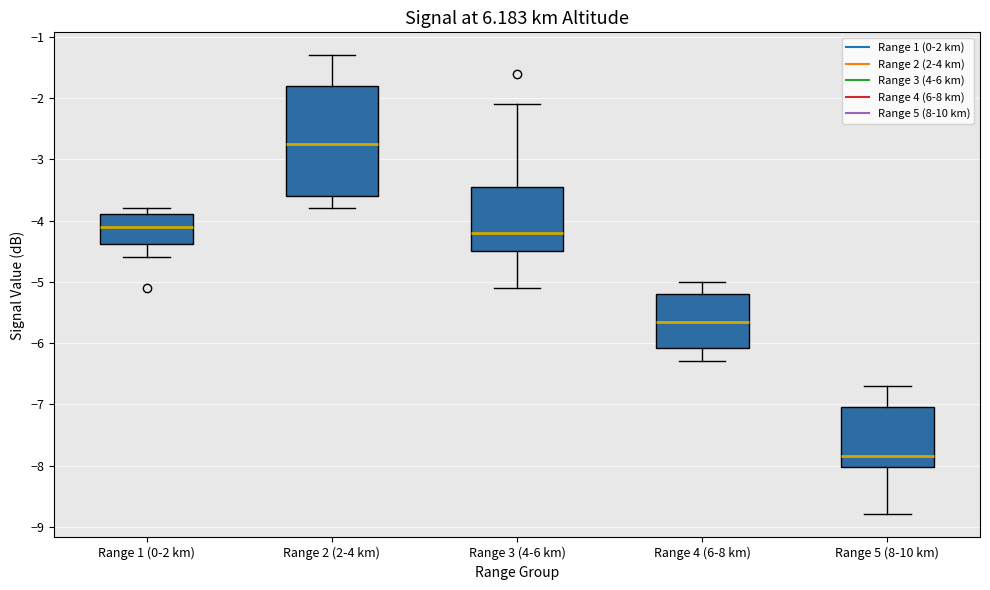

Which box's median line is the highest?

Range 2 (2-4 km)